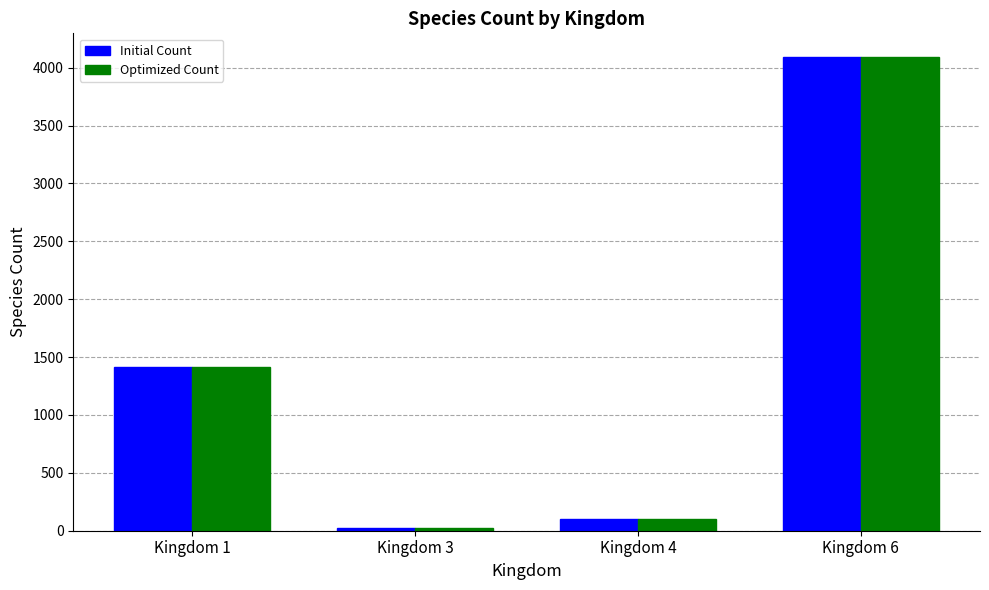

At which label is Initial Count closest to 2058?

Kingdom 1